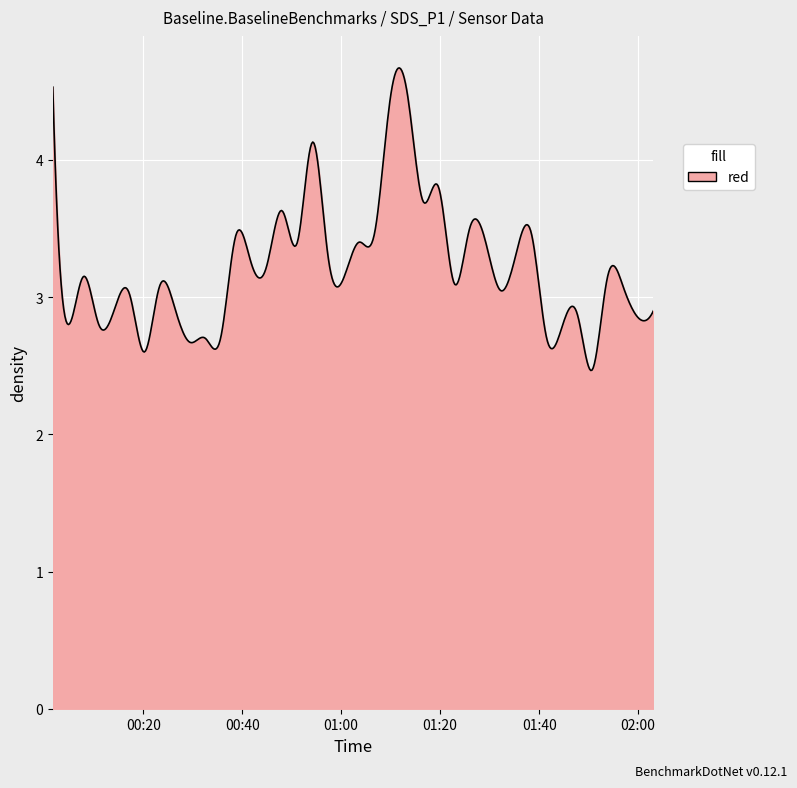

What is the smallest value displayed?

2.5